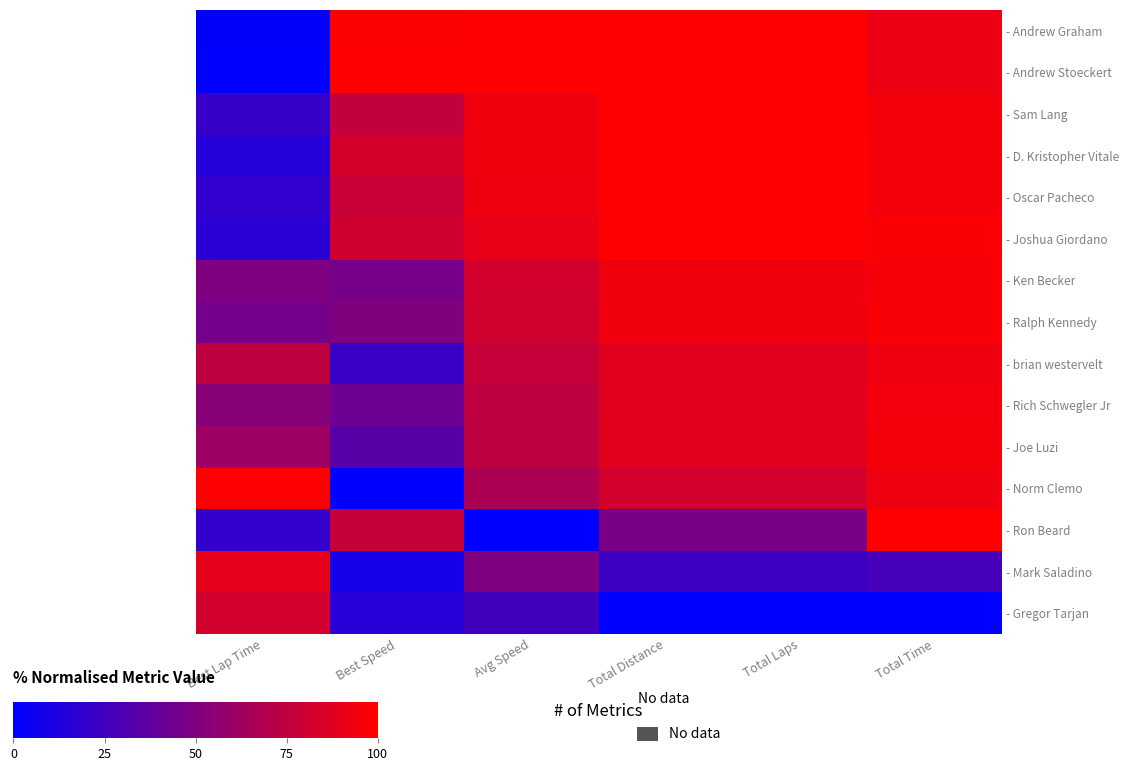

Reading left to right, what are all the values shown in this chart?

- Andrew Graham: Best Lap Time=1.0	Best Speed=98.8	Avg Speed=100.0	Total Distance=100.0	Total Laps=100.0	Total Time=92.1
- Andrew Stoeckert: Best Lap Time=0.0	Best Speed=100.0	Avg Speed=99.4	Total Distance=100.0	Total Laps=100.0	Total Time=92.5
- Sam Lang: Best Lap Time=21.2	Best Speed=75.9	Avg Speed=94.0	Total Distance=100.0	Total Laps=100.0	Total Time=95.7
- D. Kristopher Vitale: Best Lap Time=15.2	Best Speed=82.5	Avg Speed=93.8	Total Distance=100.0	Total Laps=100.0	Total Time=95.8
- Oscar Pacheco: Best Lap Time=19.2	Best Speed=78.0	Avg Speed=93.6	Total Distance=100.0	Total Laps=100.0	Total Time=96.0
- Joshua Giordano: Best Lap Time=16.5	Best Speed=81.1	Avg Speed=90.5	Total Distance=100.0	Total Laps=100.0	Total Time=97.9
- Ken Becker: Best Lap Time=49.6	Best Speed=46.2	Avg Speed=82.1	Total Distance=94.1	Total Laps=94.1	Total Time=97.0
- Ralph Kennedy: Best Lap Time=45.4	Best Speed=50.5	Avg Speed=81.5	Total Distance=94.1	Total Laps=94.1	Total Time=97.3
- brian westervelt: Best Lap Time=74.4	Best Speed=22.6	Avg Speed=77.6	Total Distance=88.2	Total Laps=88.2	Total Time=93.2
- Rich Schwegler Jr: Best Lap Time=53.0	Best Speed=42.8	Avg Speed=74.5	Total Distance=88.2	Total Laps=88.2	Total Time=95.3
- Joe Luzi: Best Lap Time=61.6	Best Speed=34.5	Avg Speed=74.2	Total Distance=88.2	Total Laps=88.2	Total Time=95.5
- Norm Clemo: Best Lap Time=100.0	Best Speed=0.0	Avg Speed=67.3	Total Distance=82.4	Total Laps=82.4	Total Time=93.3
- Ron Beard: Best Lap Time=20.5	Best Speed=76.6	Avg Speed=0.0	Total Distance=47.1	Total Laps=47.1	Total Time=100.0
- Mark Saladino: Best Lap Time=89.9	Best Speed=8.6	Avg Speed=49.4	Total Distance=23.5	Total Laps=23.5	Total Time=27.6
- Gregor Tarjan: Best Lap Time=81.7	Best Speed=15.9	Avg Speed=26.1	Total Distance=0.0	Total Laps=0.0	Total Time=0.0